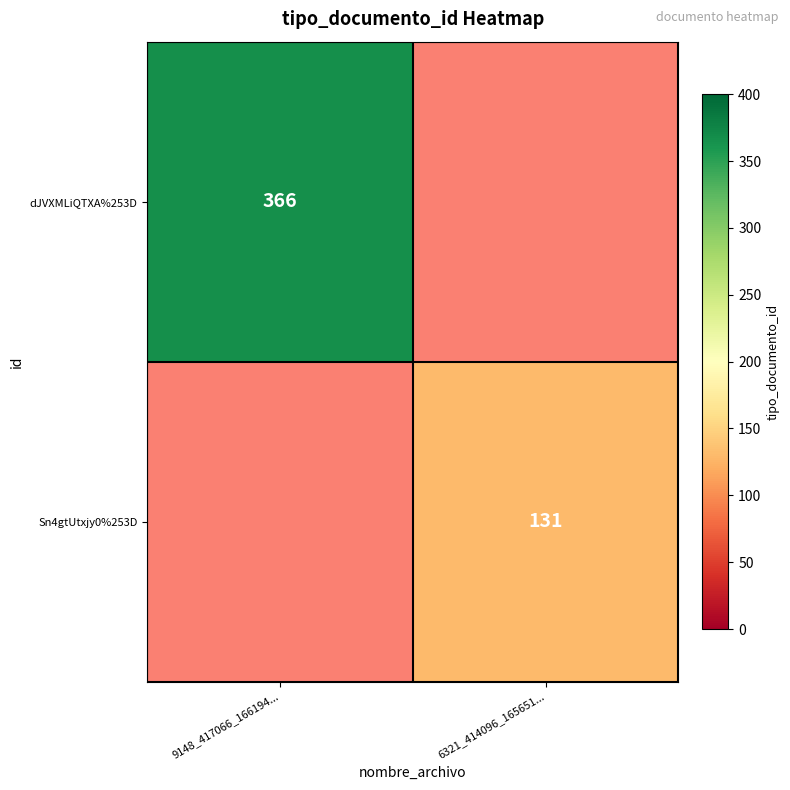

The Sn4gtUtxjy0%253D series shows 49 at 6321_414096_165651.... True or false?

False